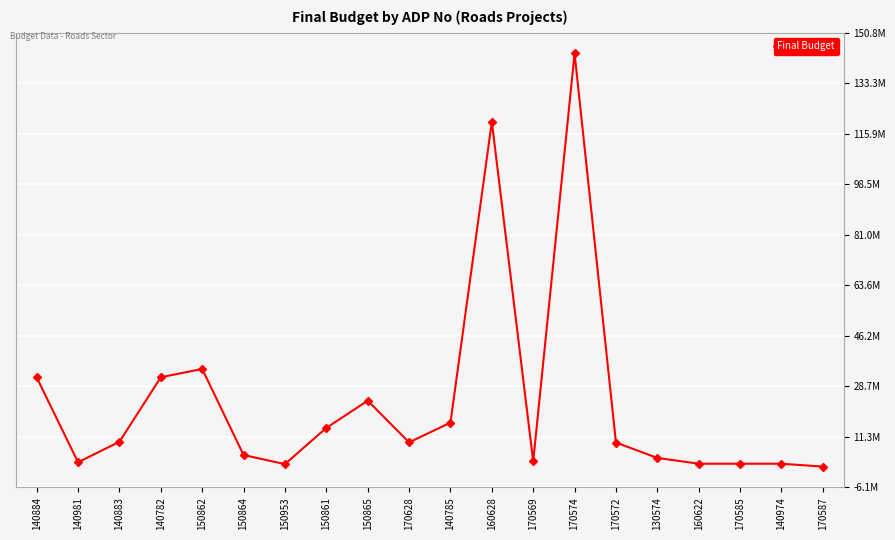

Reading left to right, transcribe all the data shown in this chart.

31795000	2500000	9575000	31843195	34711000	5000000	1862500	14362500	23750000	9362500	16184000	120000000	2793750	143625000	9312500	4000000	2000000	2000000	2000000	1000000